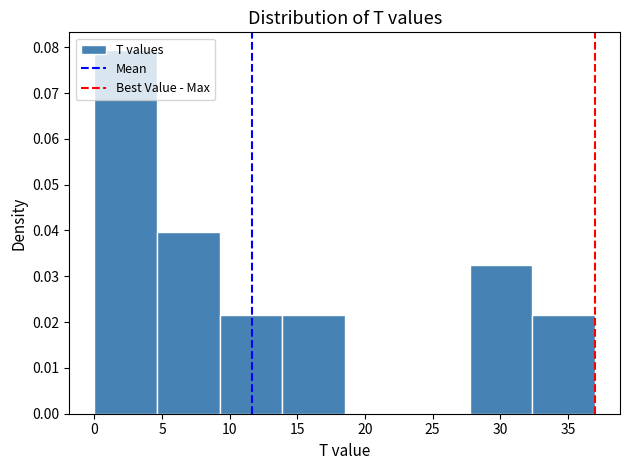

Reading left to right, transcribe this chart: for each bar, give the range it covers on the x-axis and its height. Neither the bar edges nor the heights are printed on the chart, so give them approximately, as read against the axes.

0.0 to 4.5: 0.079
4.5 to 9.5: 0.040
9.5 to 14.0: 0.022
14.0 to 18.5: 0.022
18.5 to 23.0: 0
23.0 to 28.0: 0
28.0 to 32.5: 0.032
32.5 to 37.0: 0.022